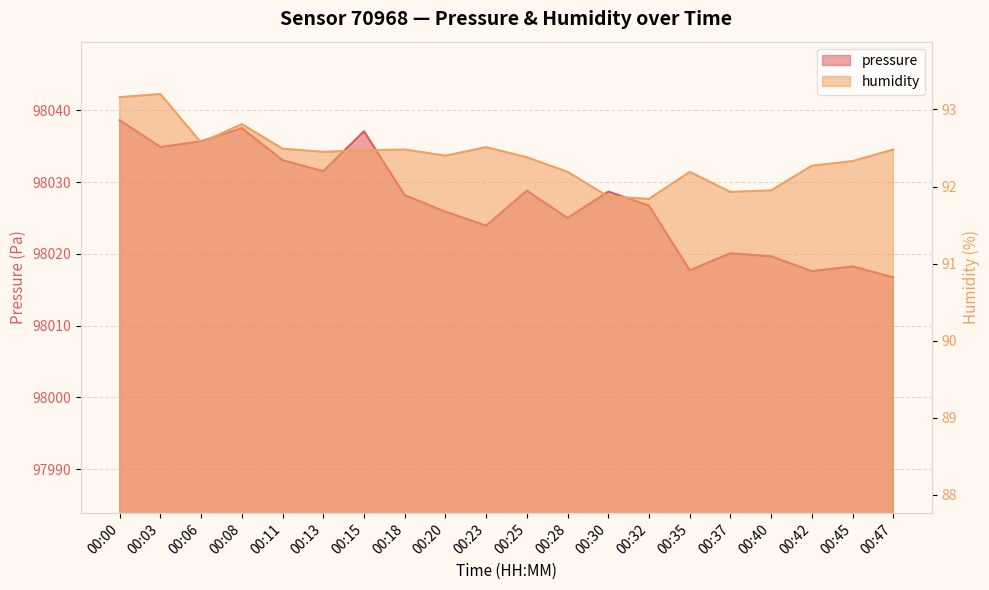

True or false: humidity has a value of 61.4 at 00:45.

False